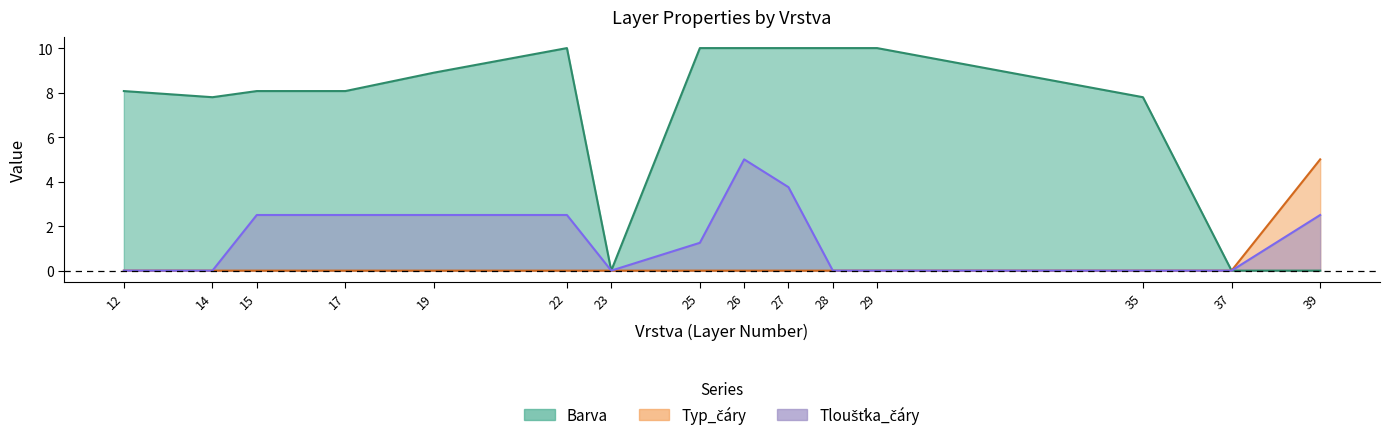

How many values in Tloustka_cary are above zero?

8